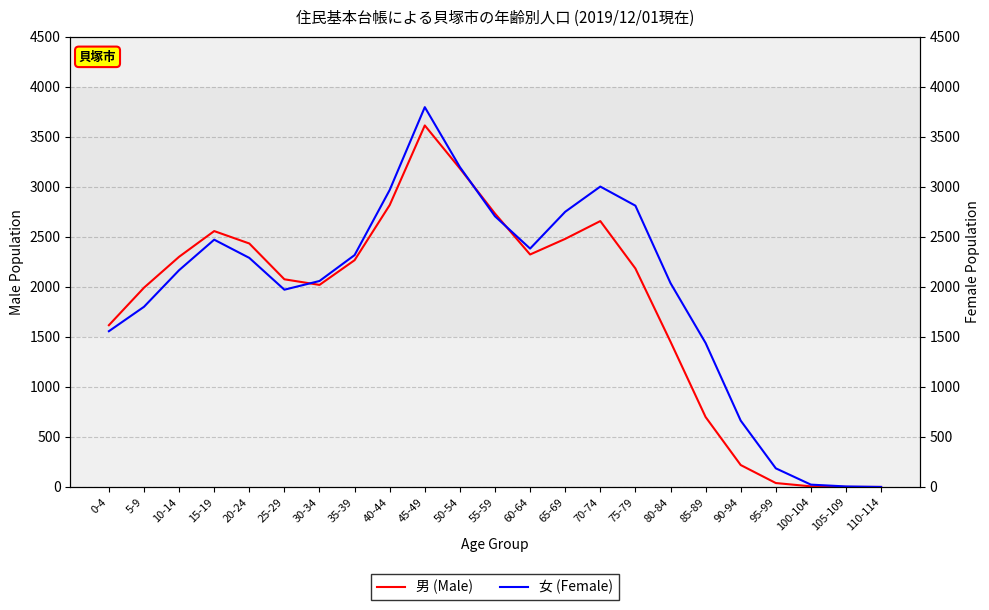

Reading left to right, extract all data points from this chart.

男 (Male): 0-4=1617	5-9=1992	10-14=2301	15-19=2558	20-24=2434	25-29=2076	30-34=2020	35-39=2267	40-44=2818	45-49=3614	50-54=3184	55-59=2733	60-64=2324	65-69=2480	70-74=2658	75-79=2184	80-84=1452	85-89=699	90-94=219	95-99=39	100-104=6	105-109=0	110-114=0
女 (Female): 0-4=1557	5-9=1801	10-14=2167	15-19=2472	20-24=2290	25-29=1972	30-34=2059	35-39=2318	40-44=2969	45-49=3797	50-54=3198	55-59=2706	60-64=2383	65-69=2751	70-74=3003	75-79=2812	80-84=2038	85-89=1439	90-94=663	95-99=186	100-104=23	105-109=5	110-114=0